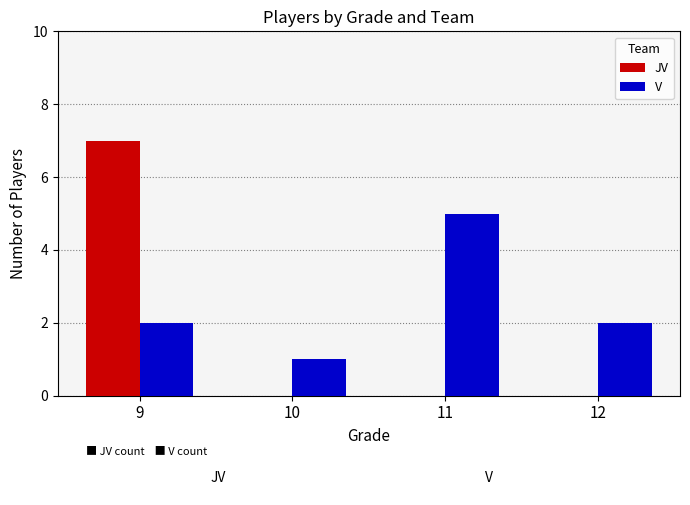

Reading right to left, extract all data points from this chart.

JV: 12=0	11=0	10=0	9=7
V: 12=2	11=5	10=1	9=2